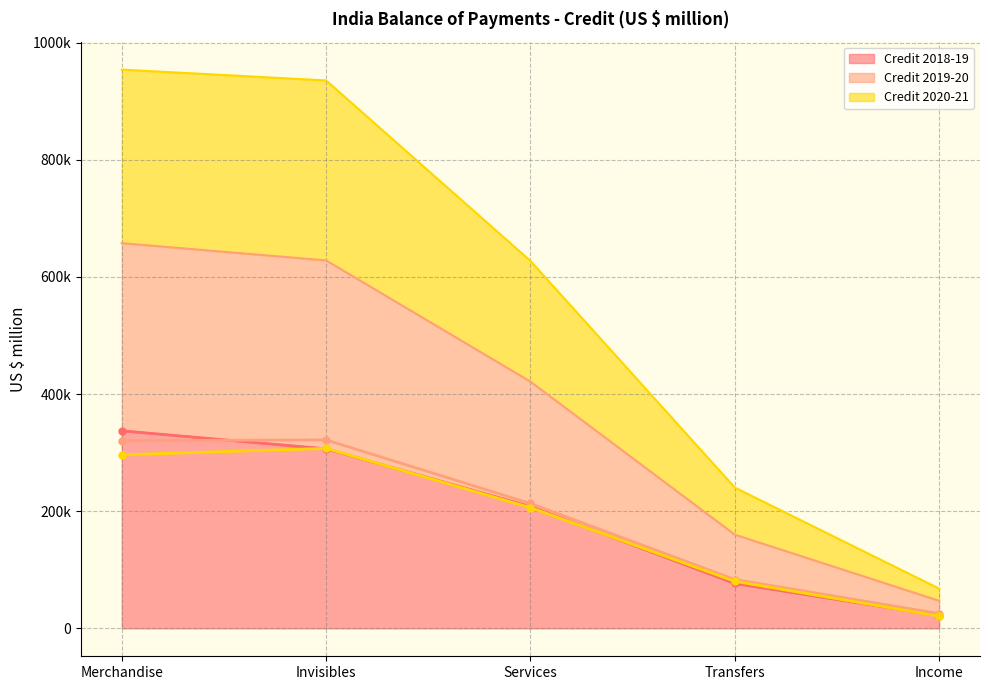

What position from the right is Income?

1